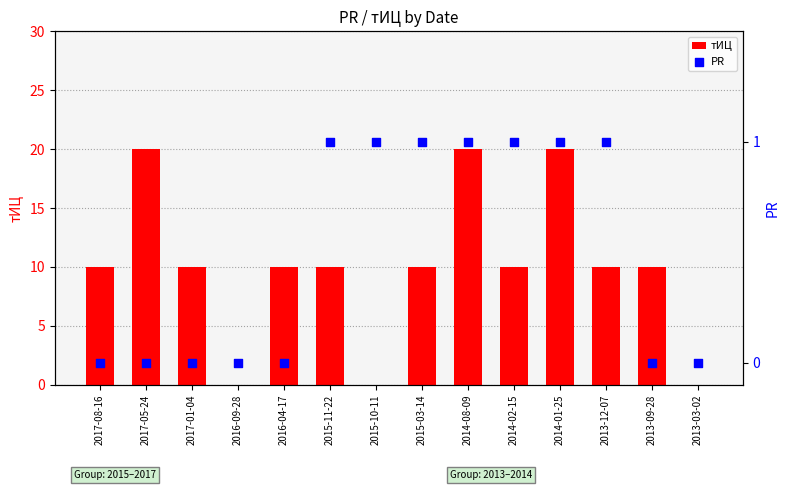

Which series contains the lowest Y value?

тИЦ